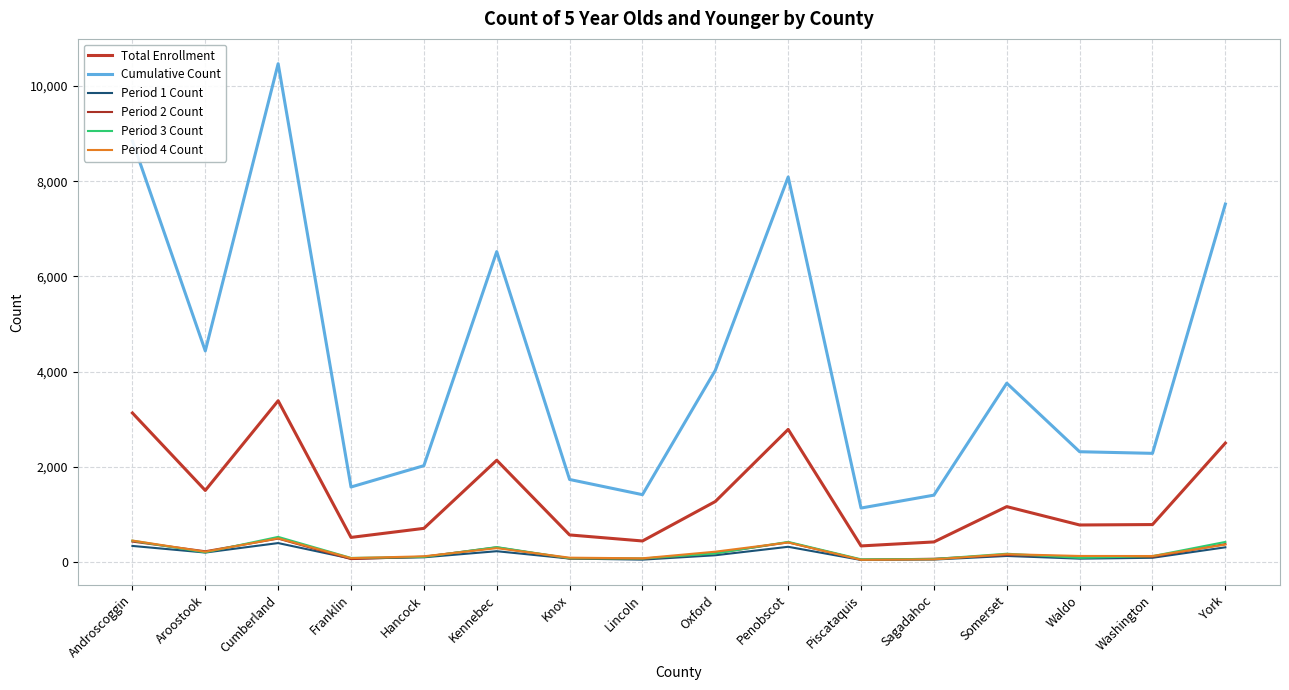

What is the value of the Period 1 Count point at the 10th from the left?

321